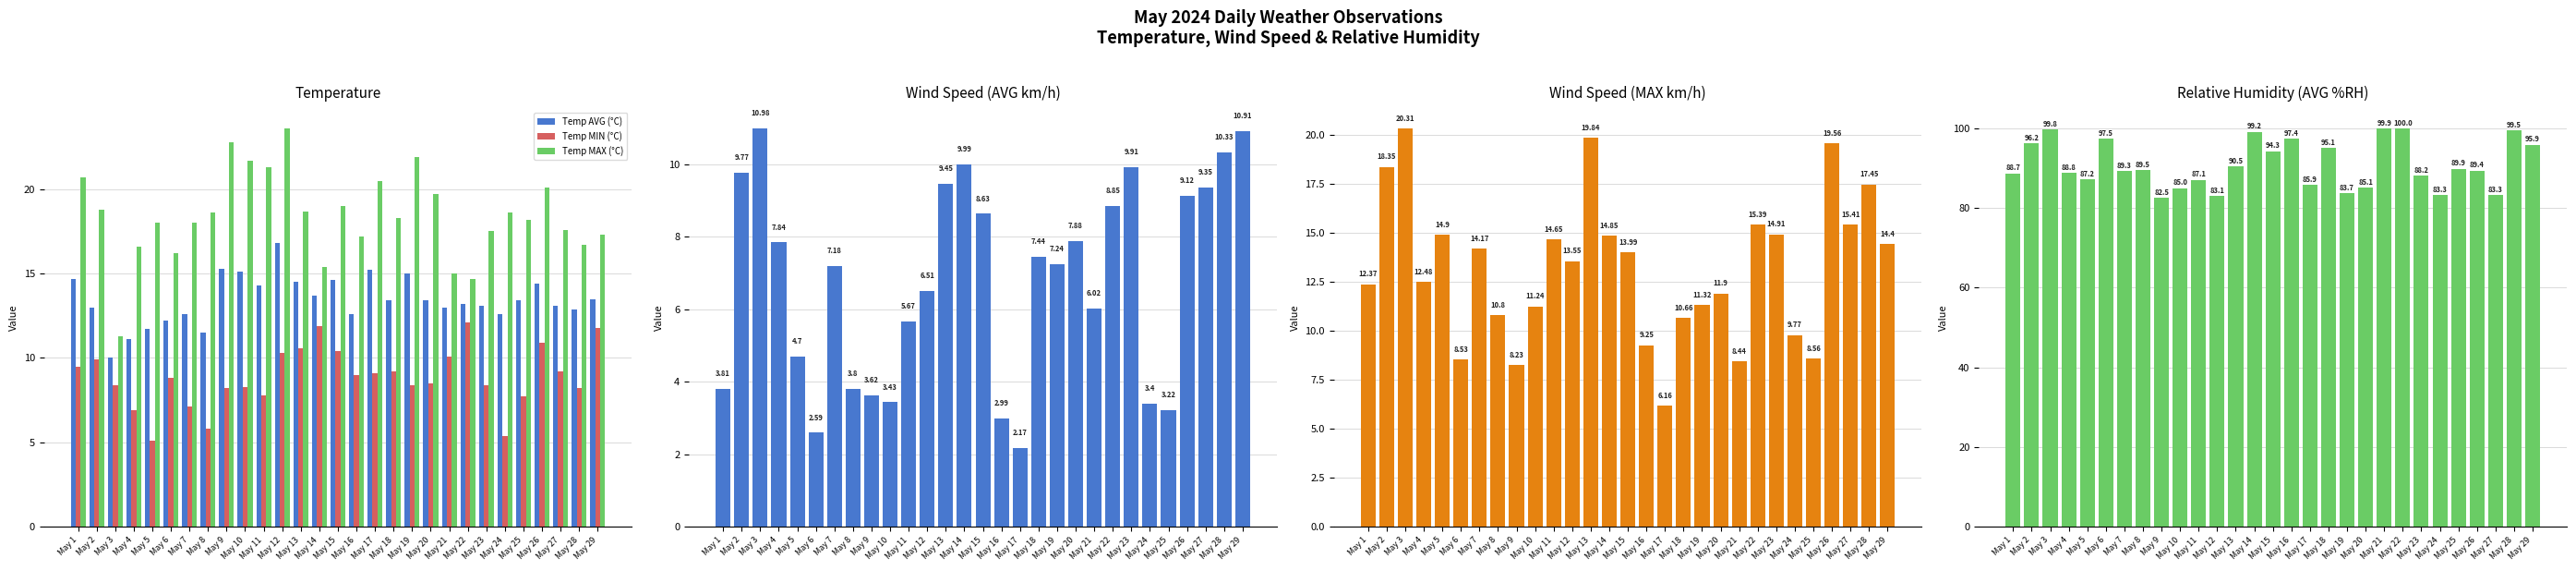

What is the maximum value shown in the chart?

100.0